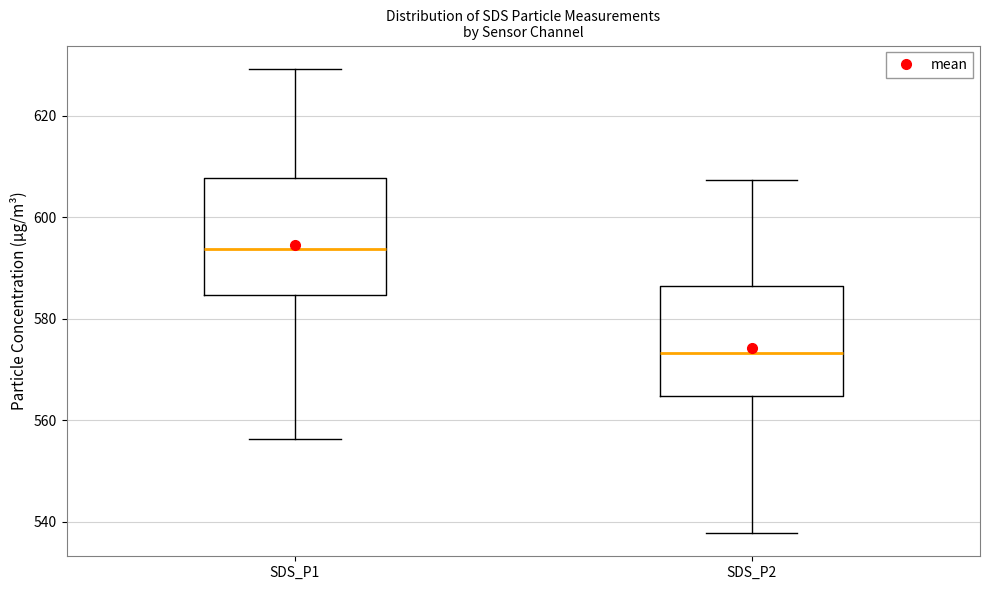

Reading left to right, transcribe this box plot: for each box, give where its median line is, the range the box spans, and where its two whiskers end, as read against the y-axis. The values are not printed on the chart, so give them approximately, as read against the axis.

SDS_P1: median 594, box 584 to 608, whiskers 556 to 630
SDS_P2: median 574, box 564 to 586, whiskers 538 to 608